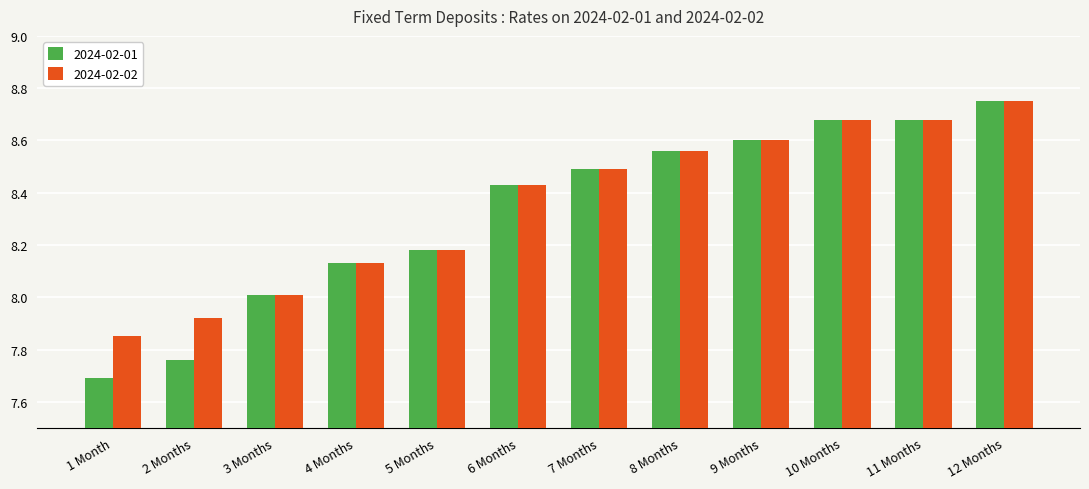

What is the total value across all series at 10 Months?

17.4